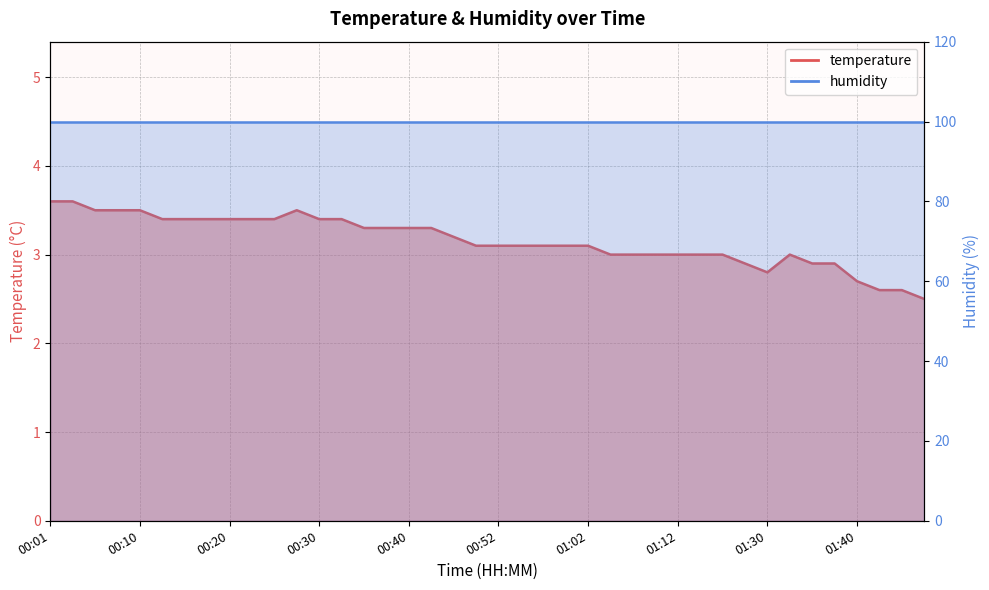

True or false: the data has more than 2 interior local peaks.

False